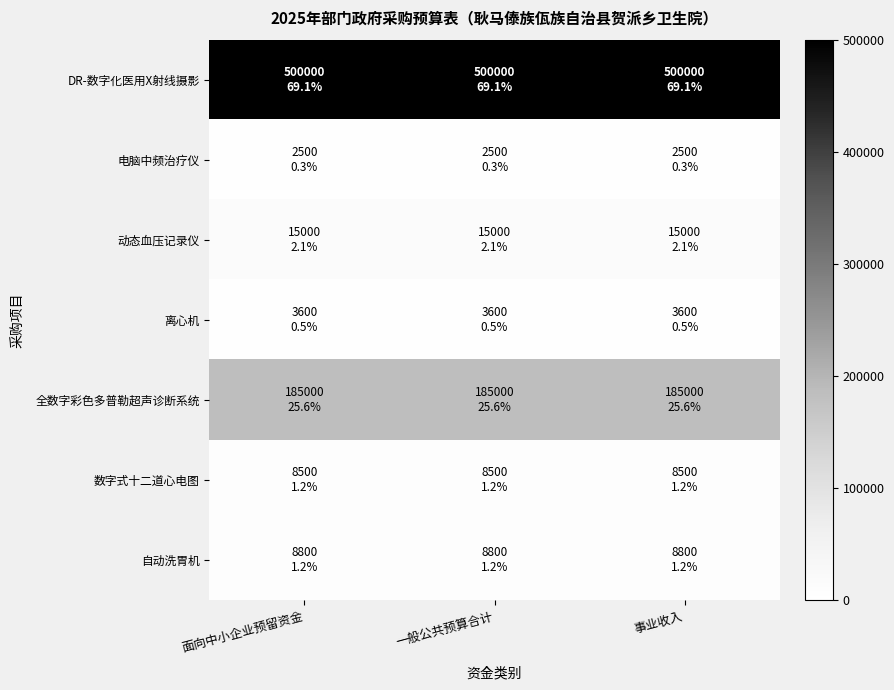

Which series has the largest range (max minus min)?

DR-数字化医用X射线摄影